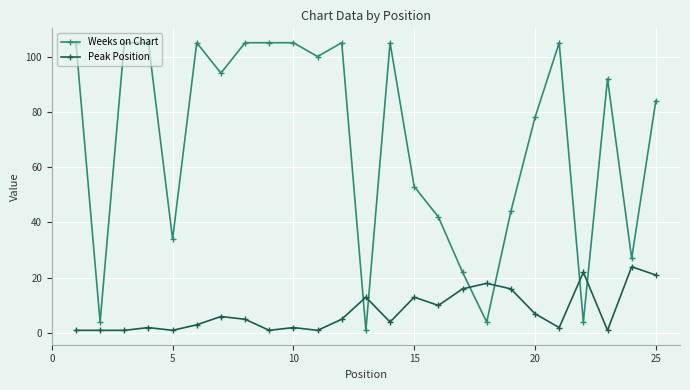

What is the average value of the Peak Position series?

8